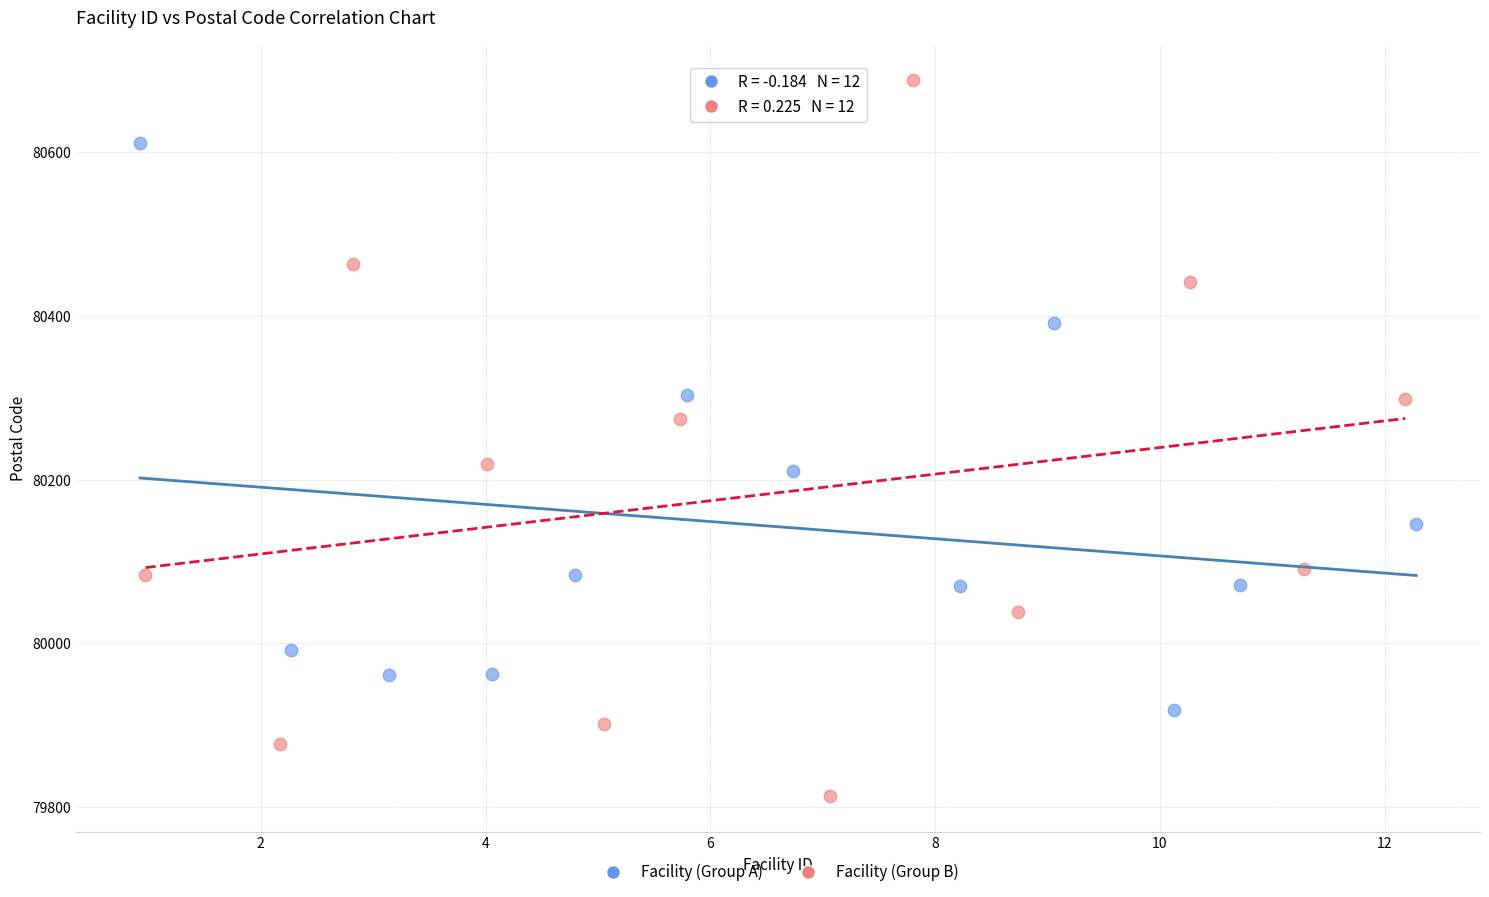

Which series has the largest Y range (max minus min)?

Facility (Group B)